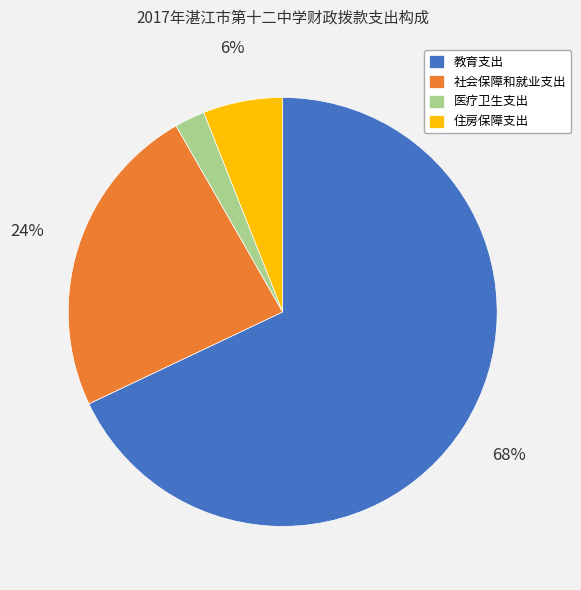

To the nearest percent, what portion does 社会保障和就业支出 represent?

24%